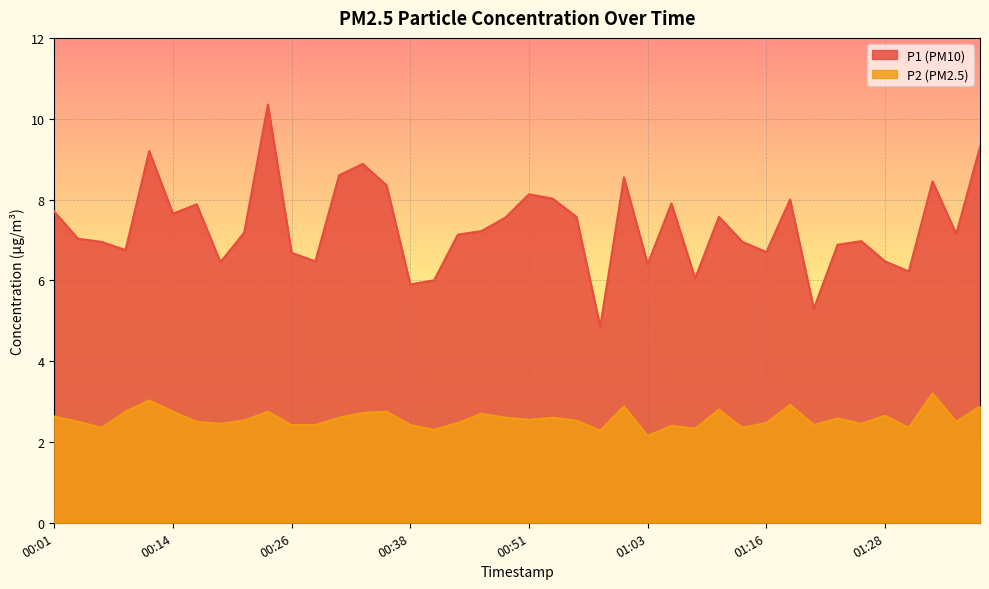

Rank the categories by P2 value from highest to lowest.

01:33, 00:11, 01:18, 01:01, 01:38, 01:11, 00:09, 00:14, 00:23, 00:36, 00:33, 00:46, 01:28, 00:01, 00:31, 00:48, 00:53, 01:23, 00:51, 00:21, 00:56, 00:04, 00:16, 01:35, 00:43, 01:16, 00:19, 01:26, 00:26, 00:28, 00:38, 01:21, 01:06, 00:06, 01:13, 01:30, 01:08, 00:41, 00:58, 01:03